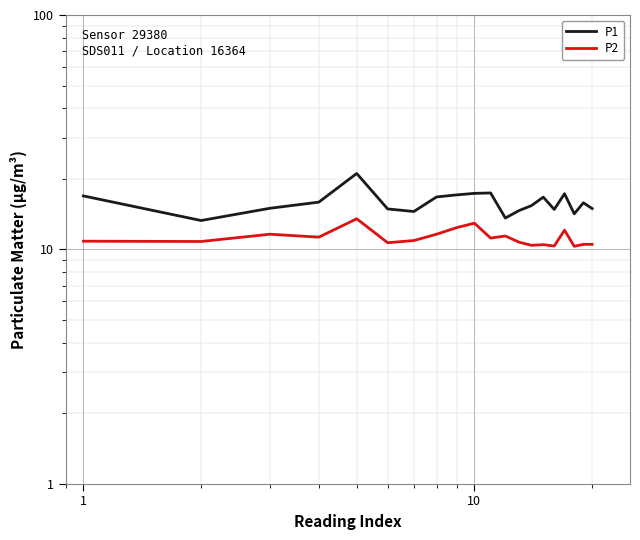

What is the maximum value shown in the chart?

21.1